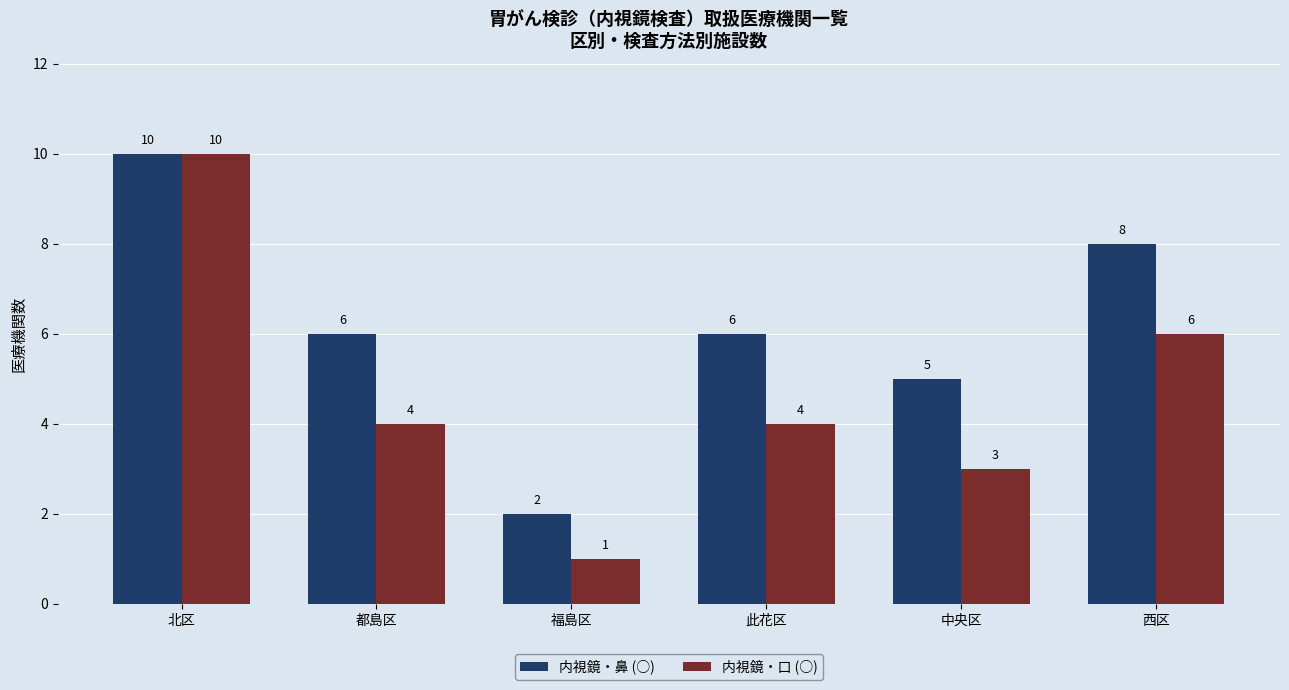

At which category does the chart reach its minimum across all series?

福島区